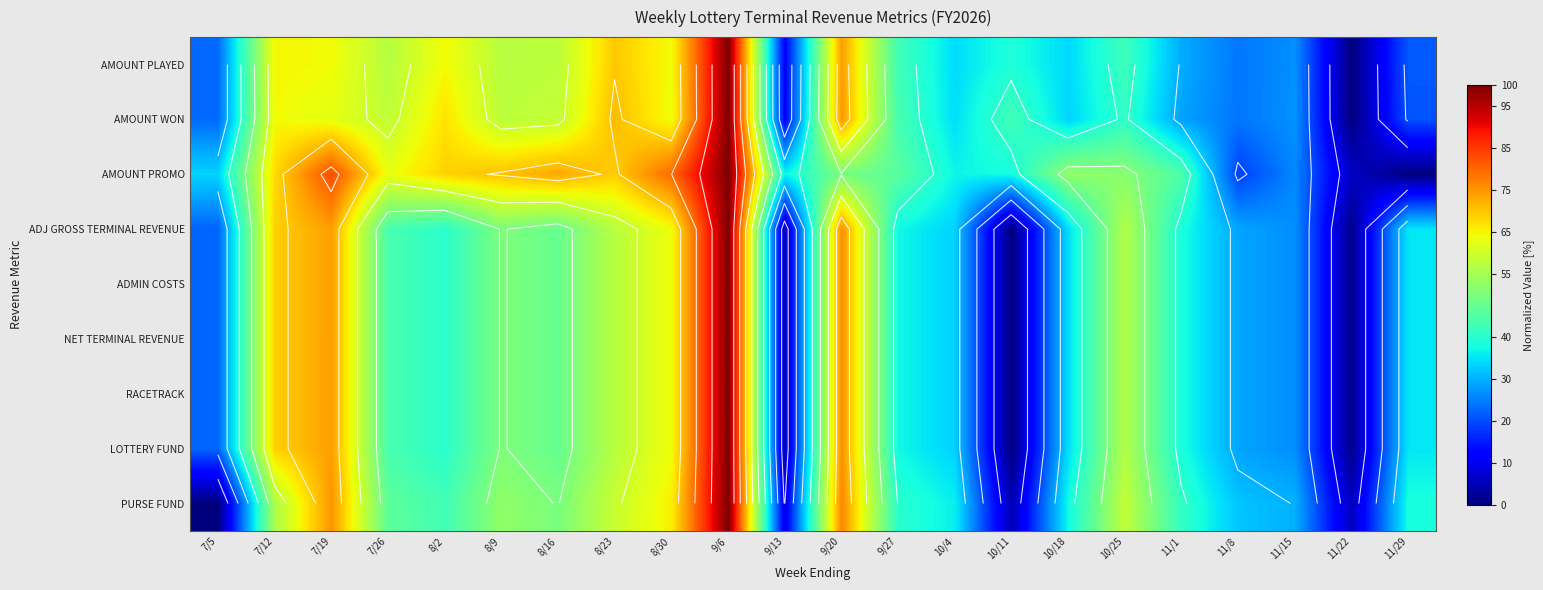

At which category does the chart reach its minimum across all series?

11/22